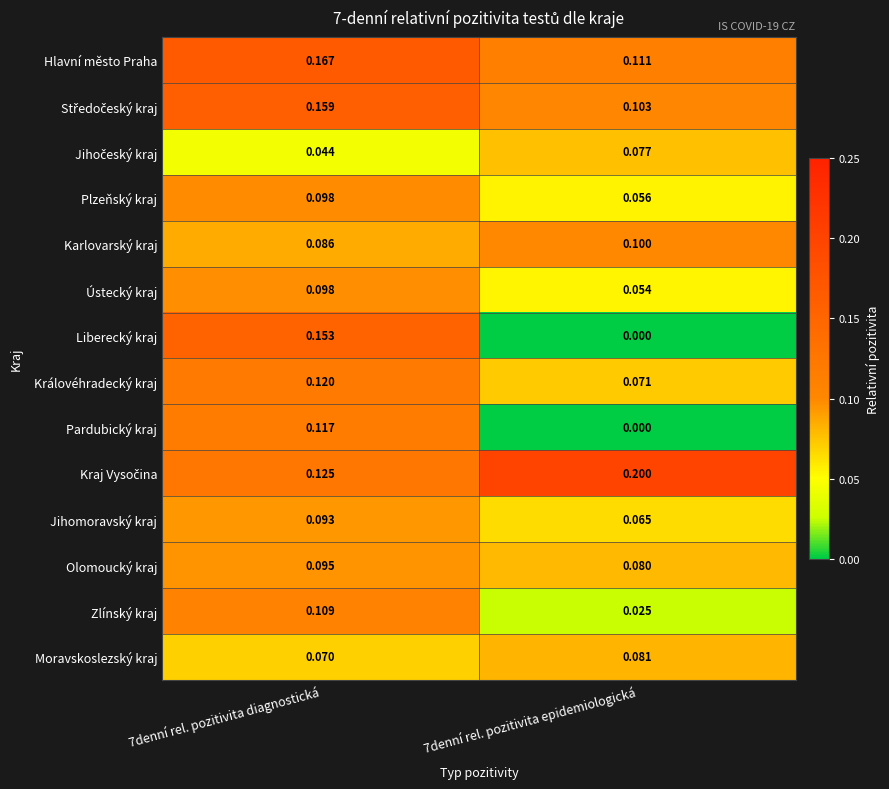

At how many categories does at least one series exceed 0?

2